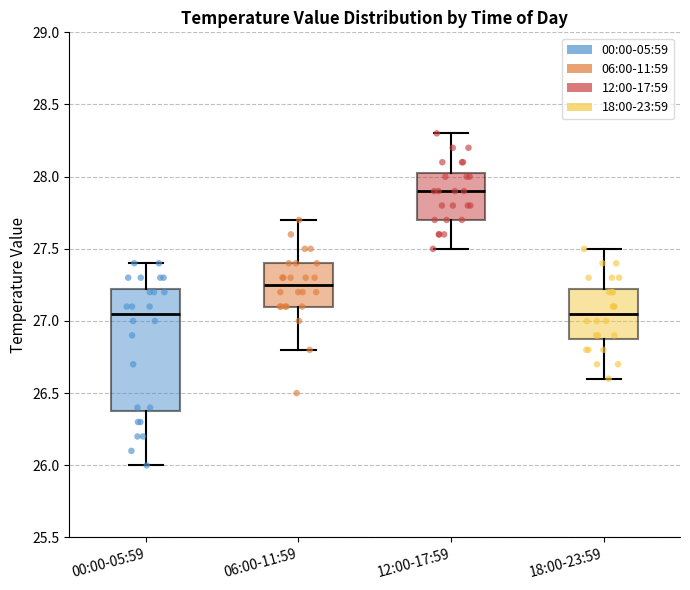

Reading left to right, read every box against the y-axis: the position of its median line, the range the box covers, and the ends of its whiskers. The values are not printed on the chart, so give them approximately, as read against the axis.

00:00-05:59: median 27.05, box 26.40 to 27.25, whiskers 26.00 to 27.40
06:00-11:59: median 27.25, box 27.10 to 27.40, whiskers 26.80 to 27.70
12:00-17:59: median 27.90, box 27.70 to 28.05, whiskers 27.50 to 28.30
18:00-23:59: median 27.05, box 26.90 to 27.25, whiskers 26.60 to 27.50